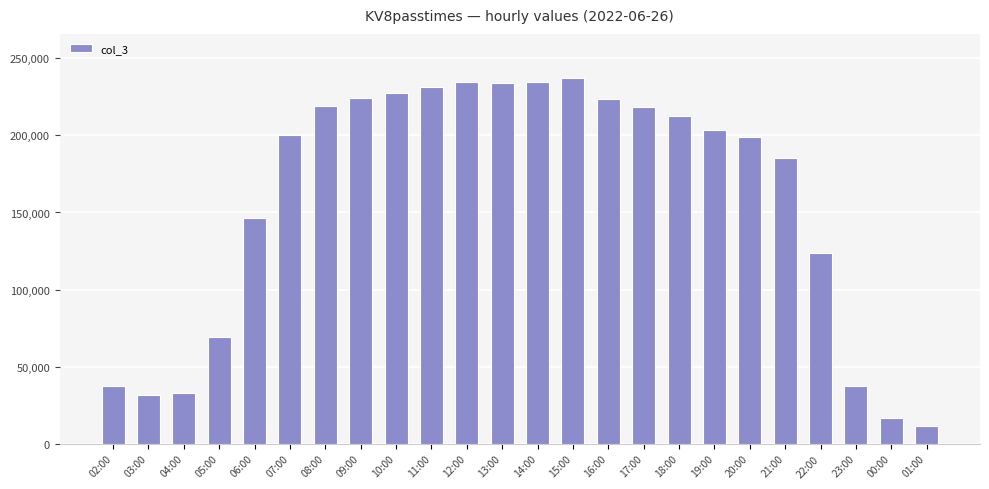

What is the smallest value displayed?

11194